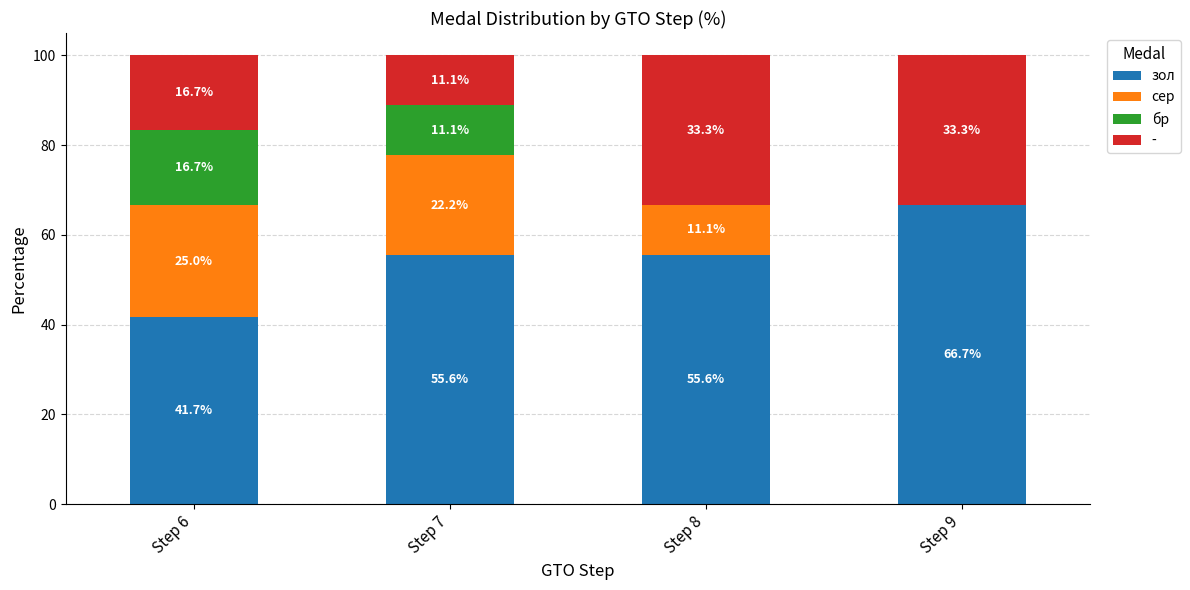

The value of зол at Step 6 is 41.7. True or false?

True